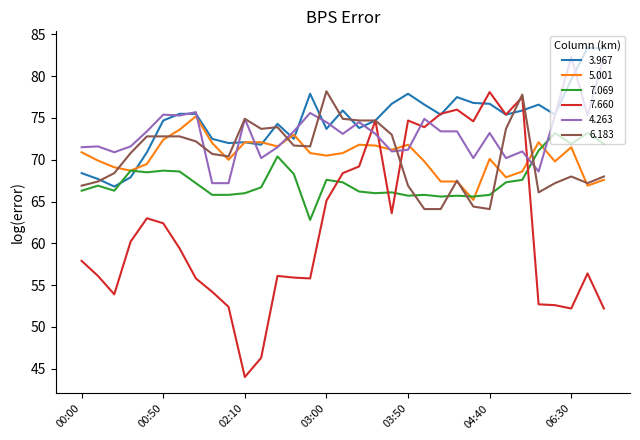

What is the difference between the maximum and minimum values in the 6.183 series?

14.1